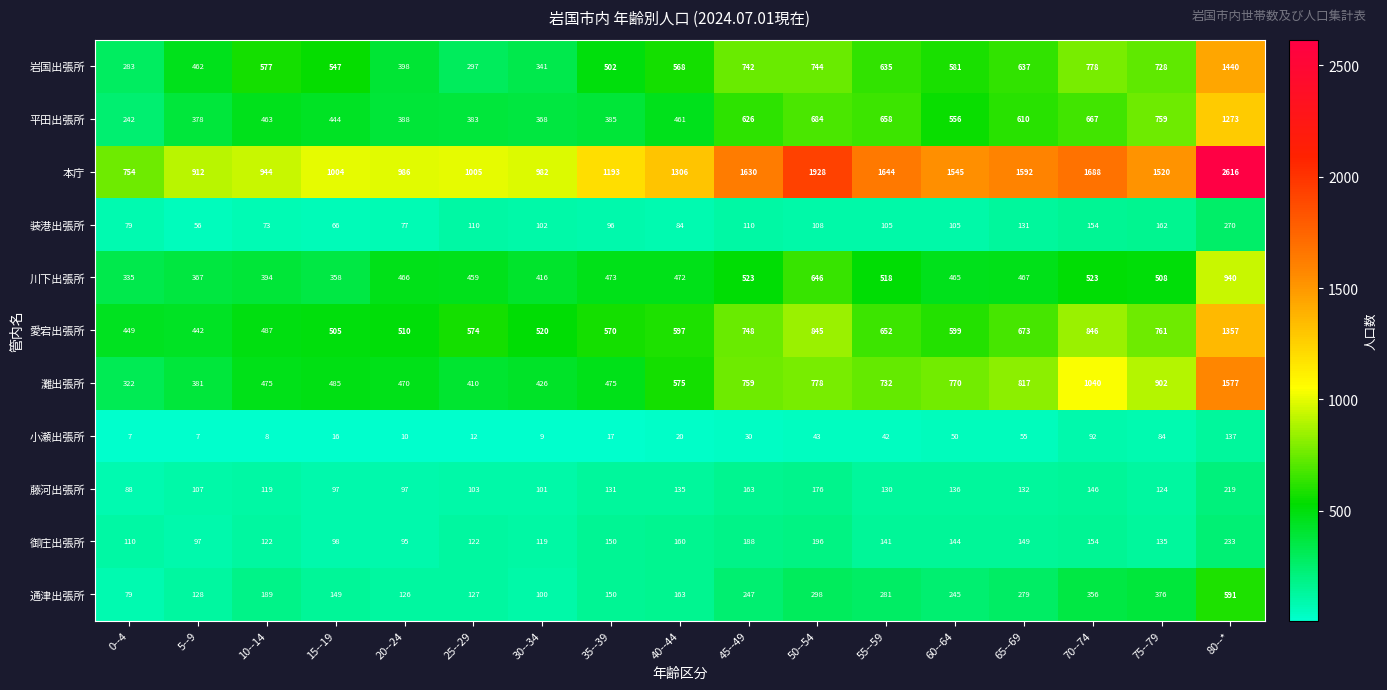

At how many categories does at least one series exceed 2172?

1